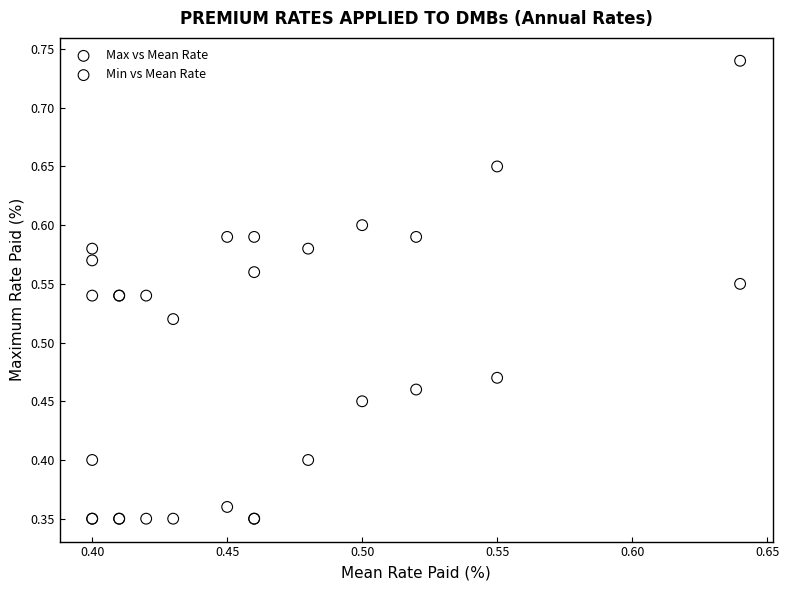

Which series reaches the minimum Y coordinate?

Min vs Mean Rate